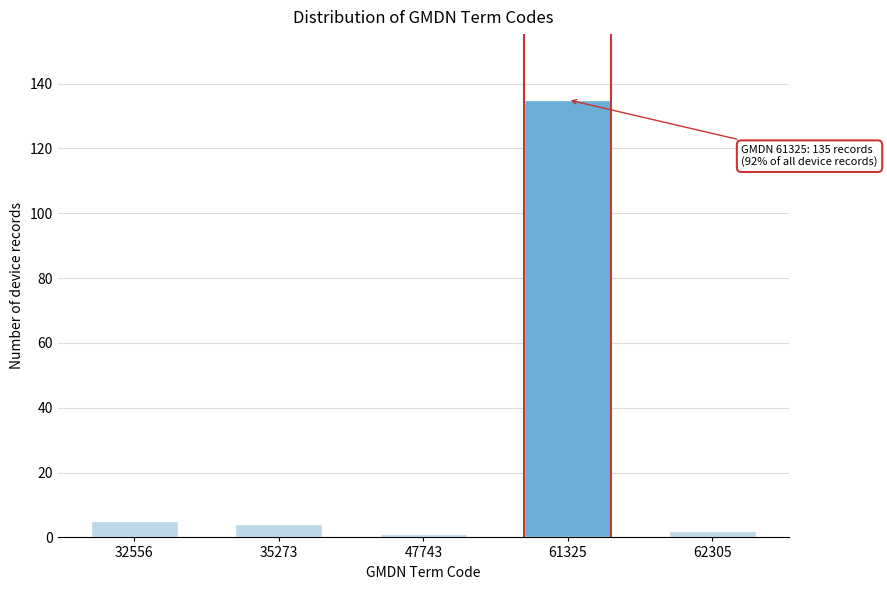

Reading right to left, extract all data points from this chart.

62305=2	61325=135	47743=1	35273=4	32556=5